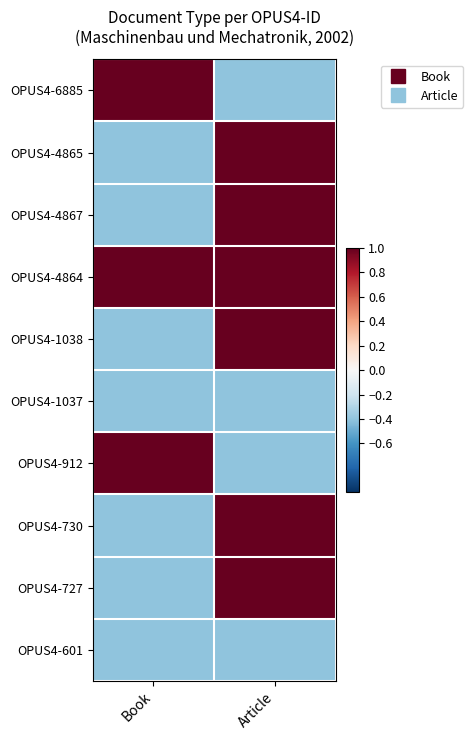

Which label corresponds to the smallest value in the chart?

Article